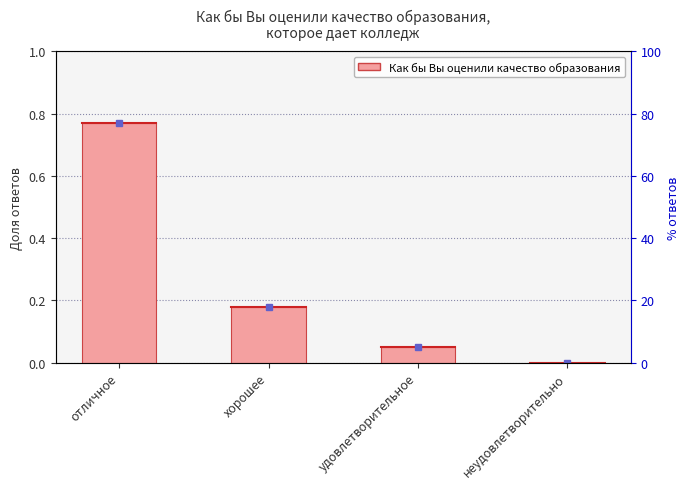

What is the average value?

0.2